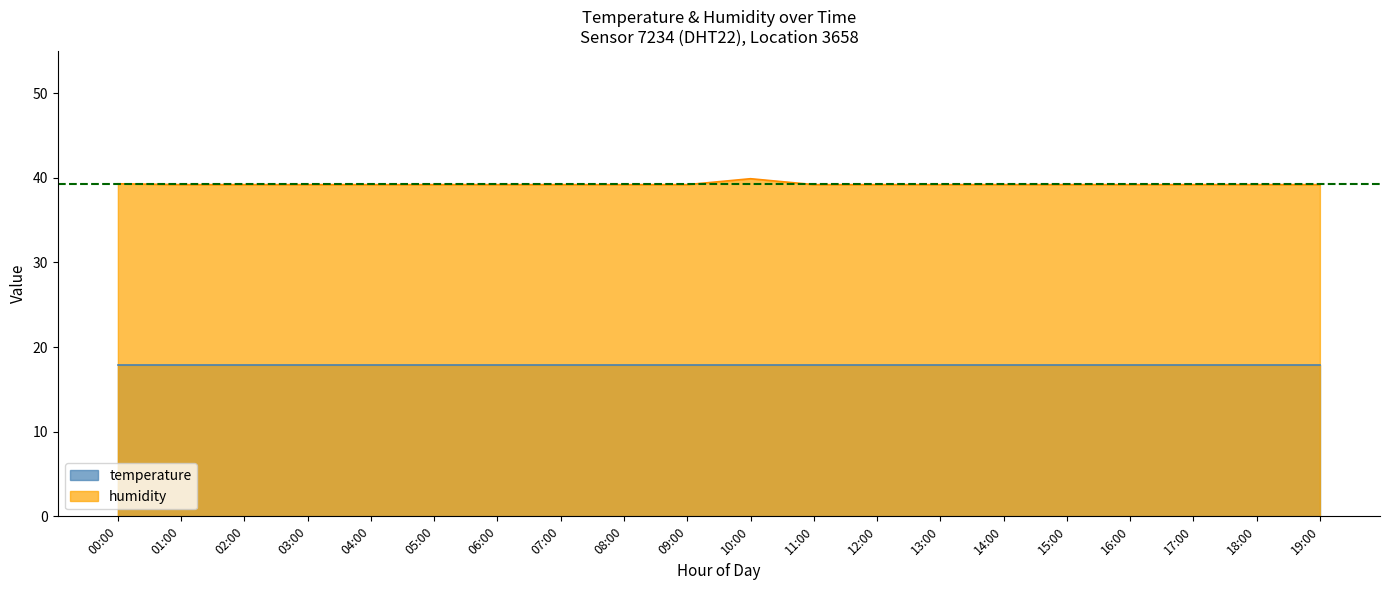

What is the difference between the maximum and minimum values?

0.7